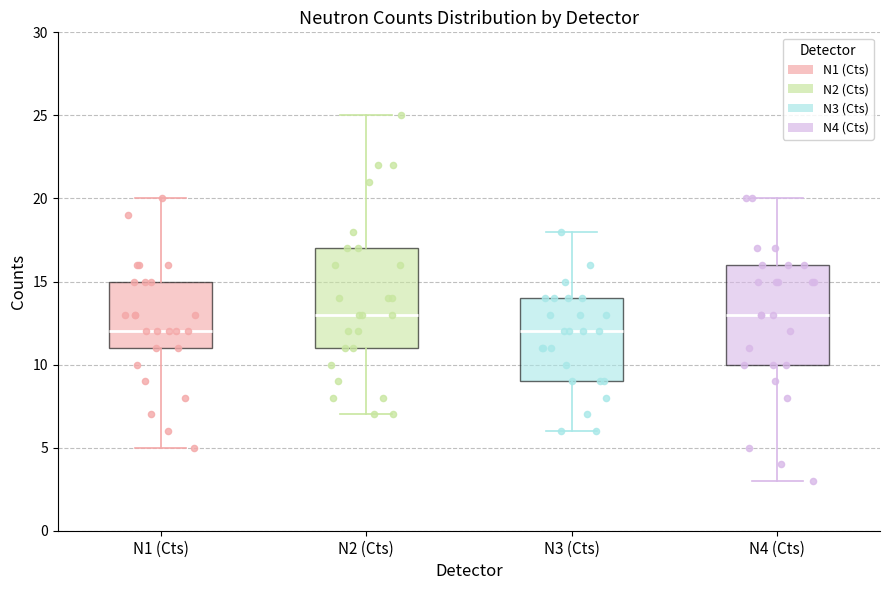

Reading left to right, read every box against the y-axis: the position of its median line, the range the box covers, and the ends of its whiskers. The values are not printed on the chart, so give them approximately, as read against the axis.

N1 (Cts): median 12, box 11 to 15, whiskers 5 to 20
N2 (Cts): median 13, box 11 to 17, whiskers 7 to 25
N3 (Cts): median 12, box 9 to 14, whiskers 6 to 18
N4 (Cts): median 13, box 10 to 16, whiskers 3 to 20